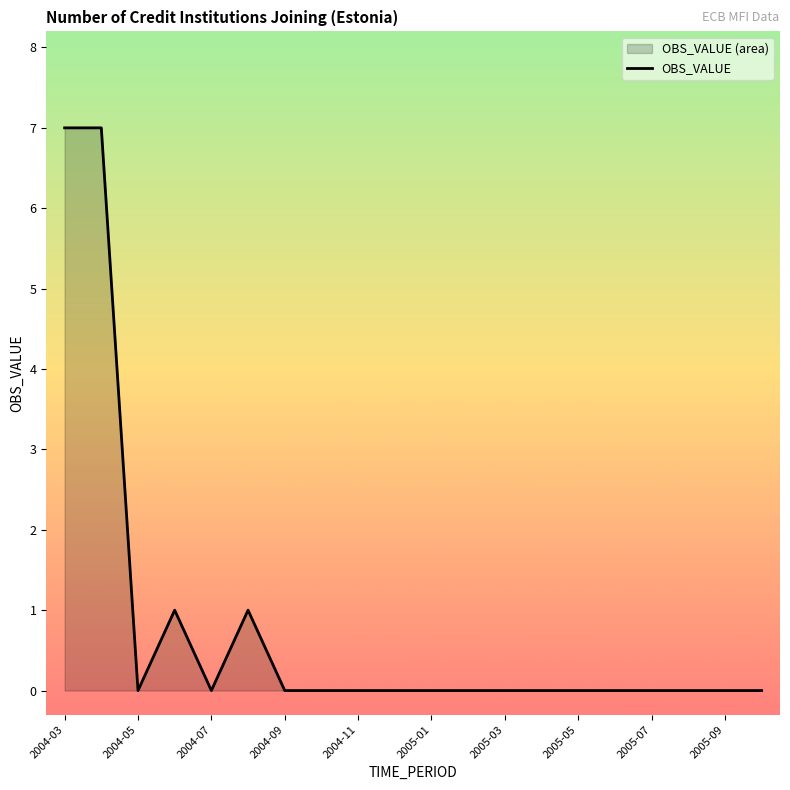

Reading left to right, list all the values displayed in this chart.

7	7	0	1	0	1	0	0	0	0	0	0	0	0	0	0	0	0	0	0